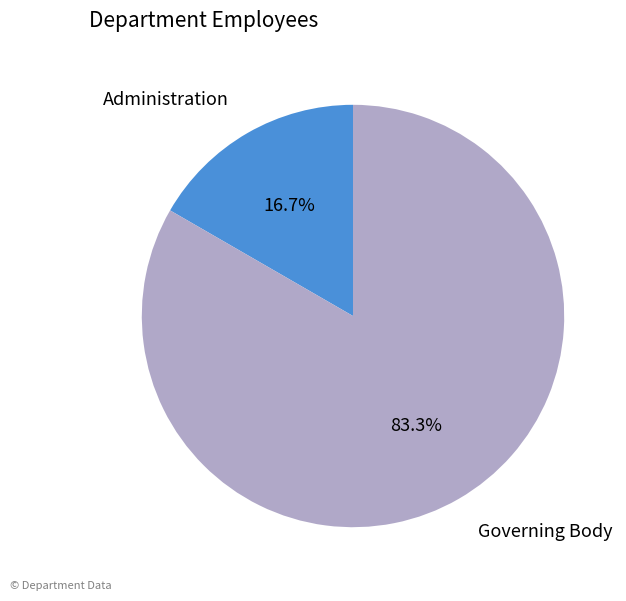

What is the largest slice in the pie chart?

Governing Body